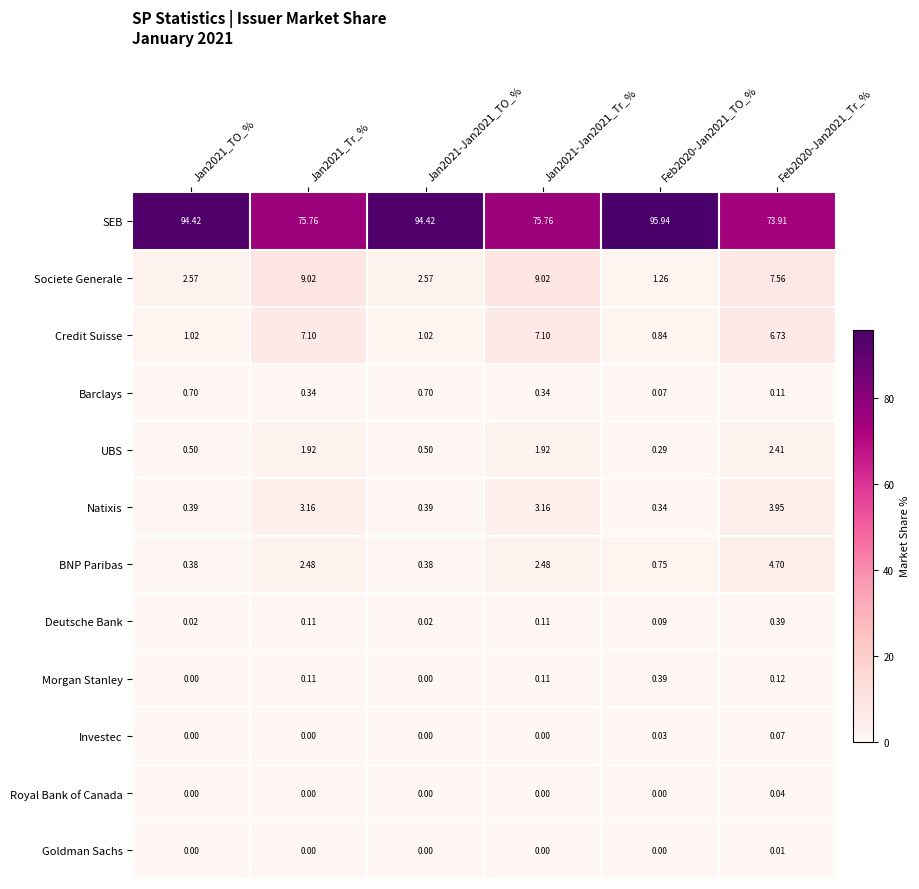

Which series has the largest total across all categories?

SEB